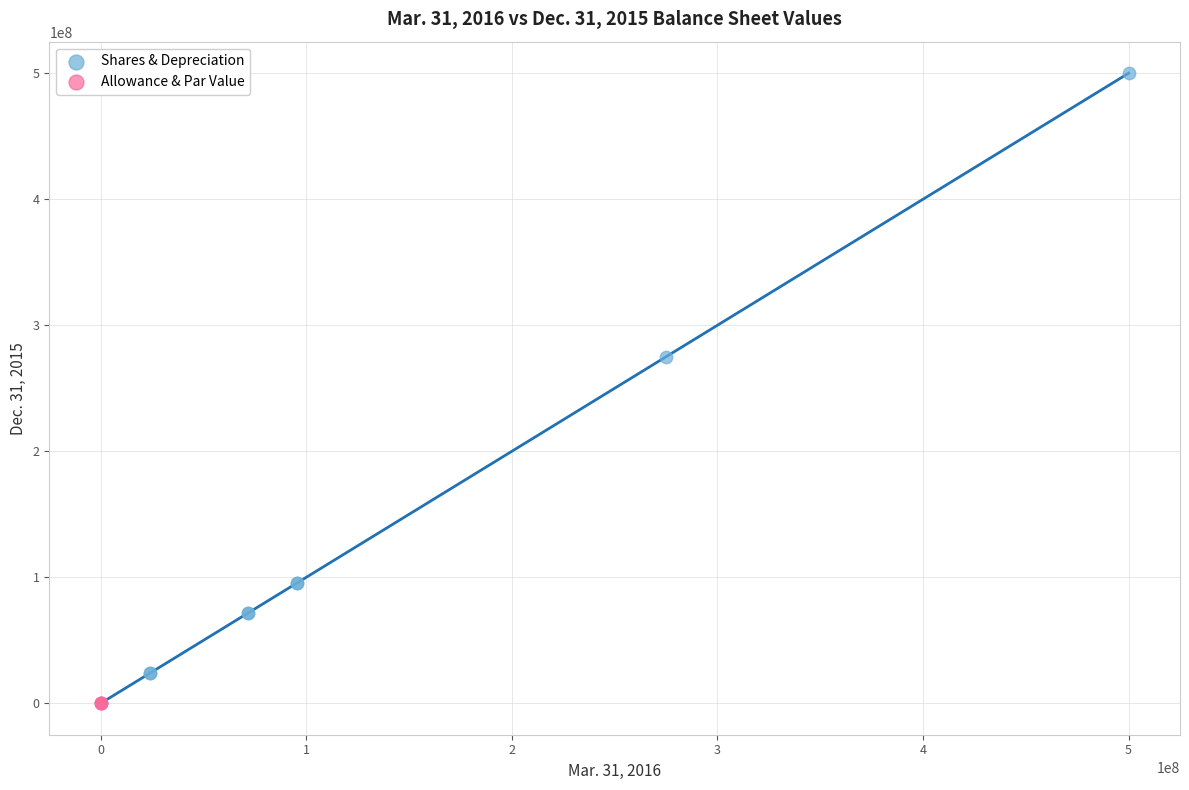

Which series has the widest spread of Y values?

Shares & Depreciation